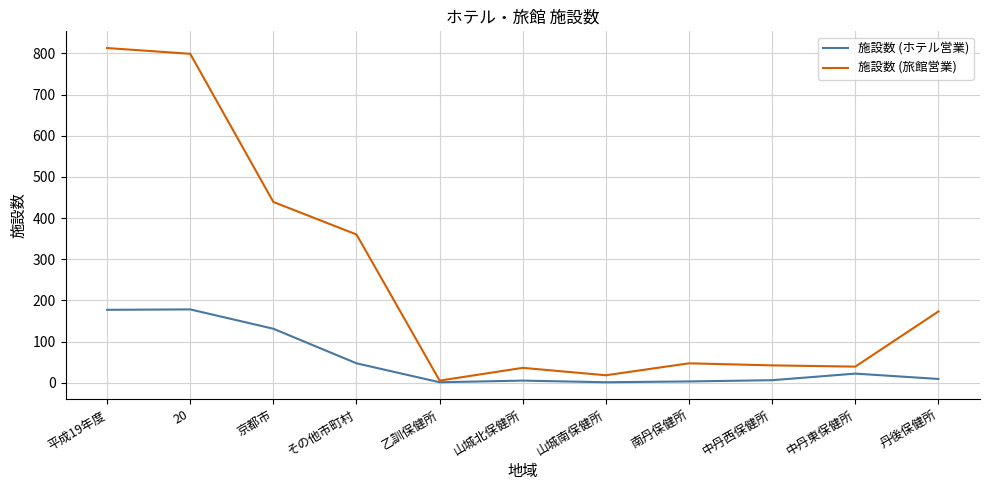

What is the average value of the 施設数 (ホテル営業) series?

53